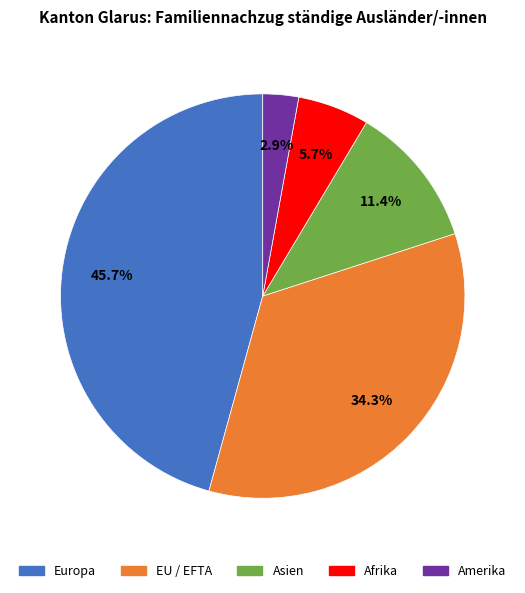

Is there any slice that represents more than half of the pie?

No